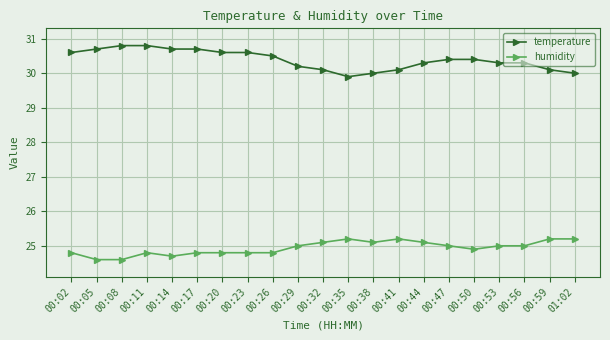

Which series changed the most between 00:38 and 00:47?

temperature